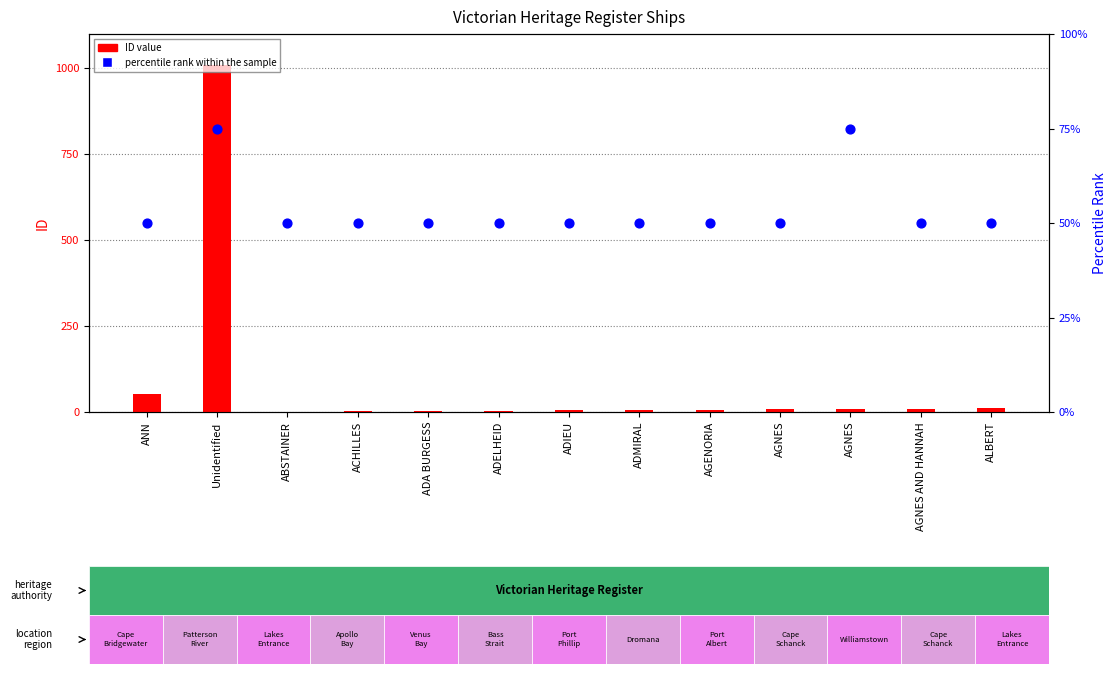

Which series reaches the minimum Y coordinate?

ID value